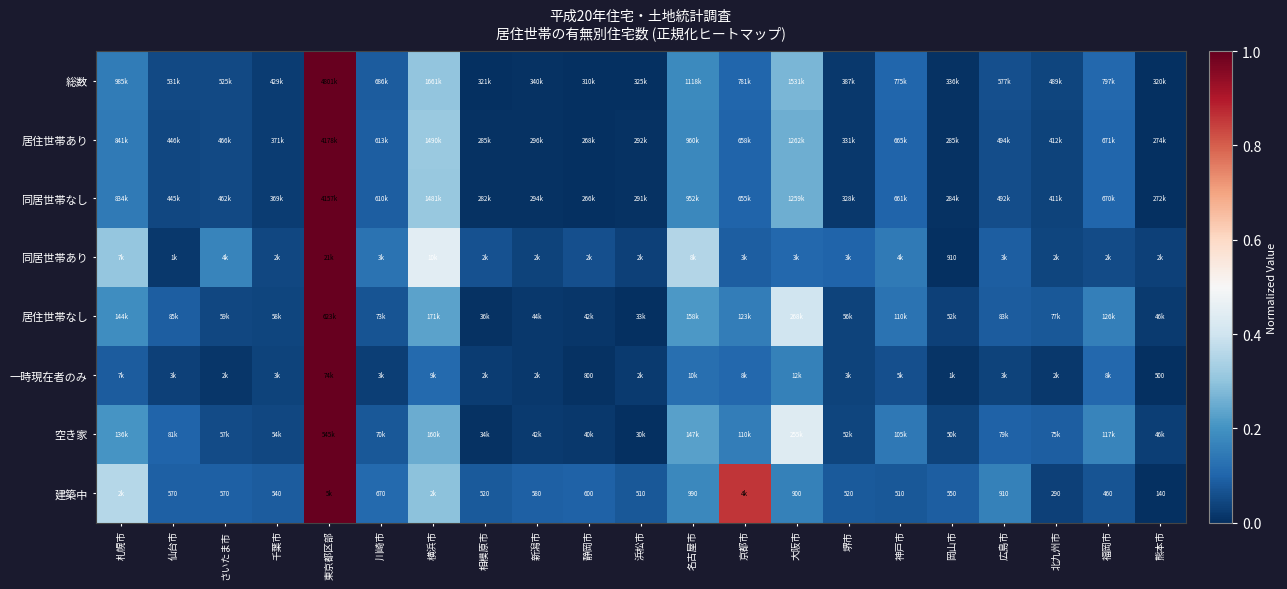

Read the 総数 value at 神戸市.

0.1